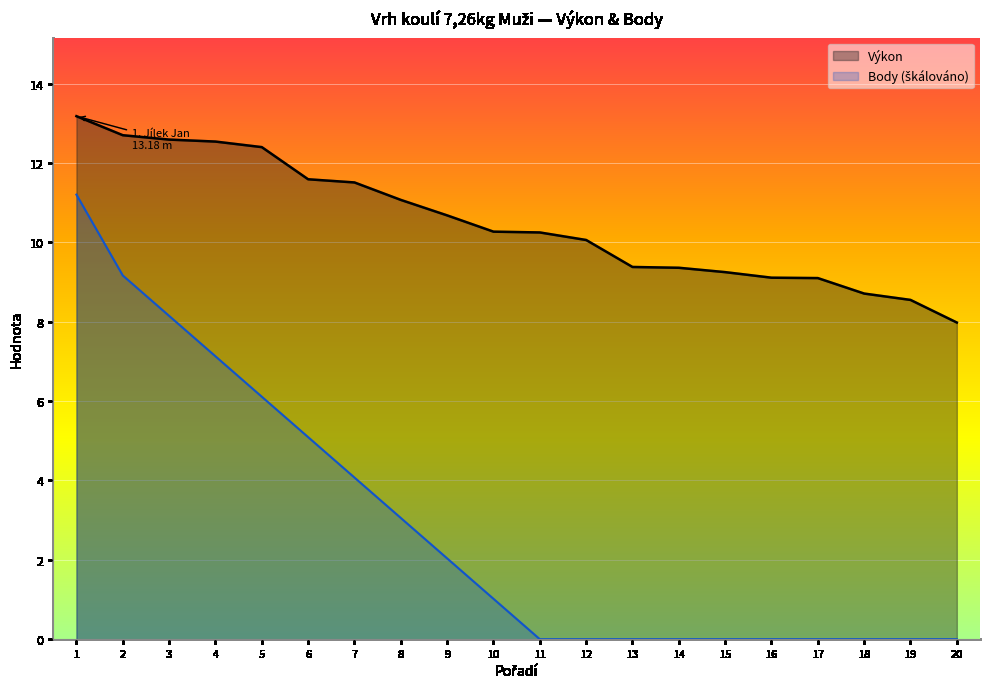

What is the difference between the highest and lowest values at 10?

9.3